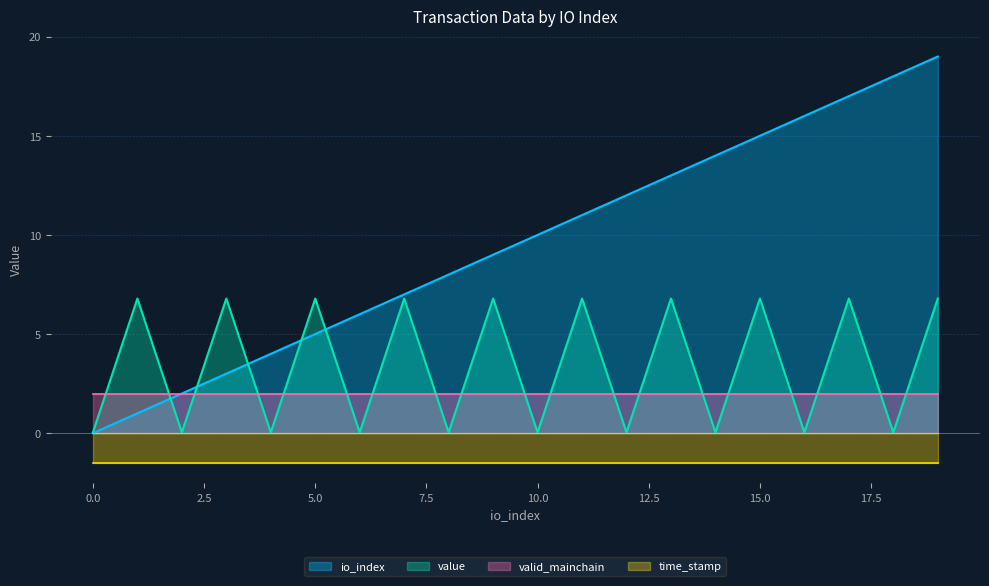

Is it true that io_index equals 3.1 at 10.0?

False